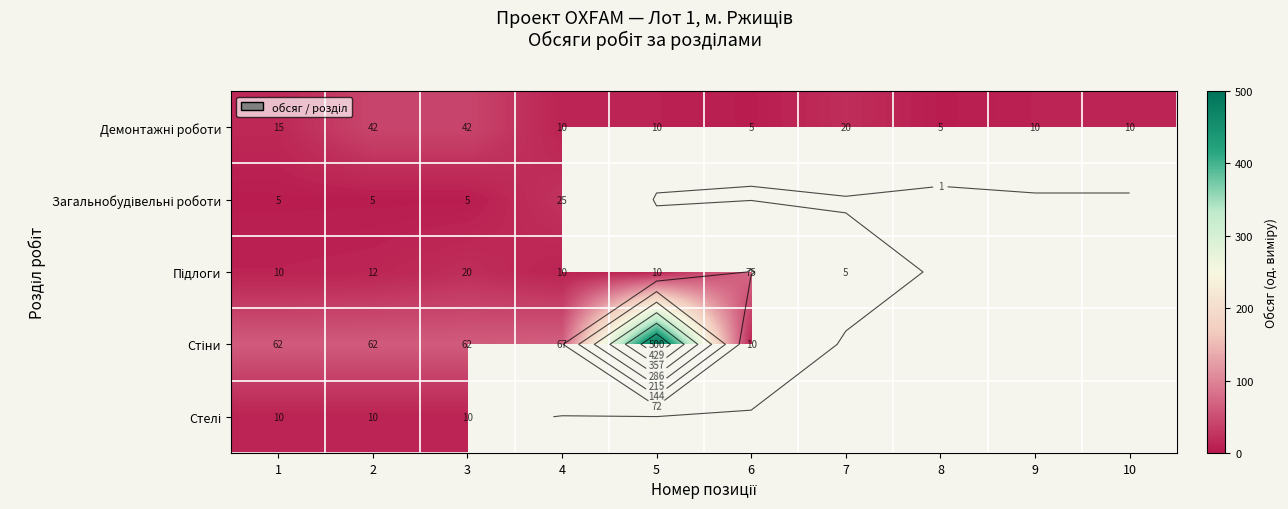

How many Демонтажні роботи values are between 10 and 20?

6